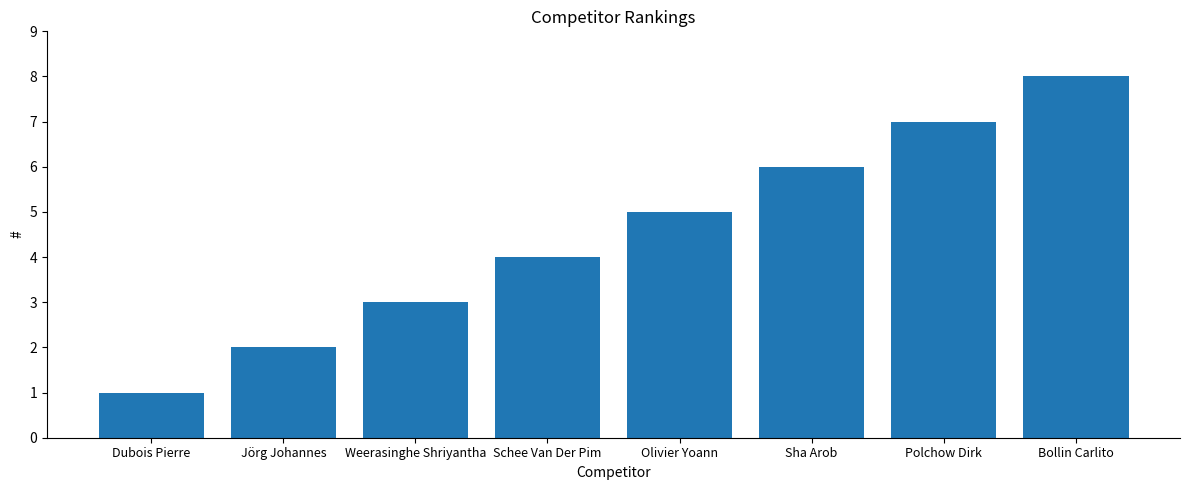

What position from the right is Weerasinghe Shriyantha?

6